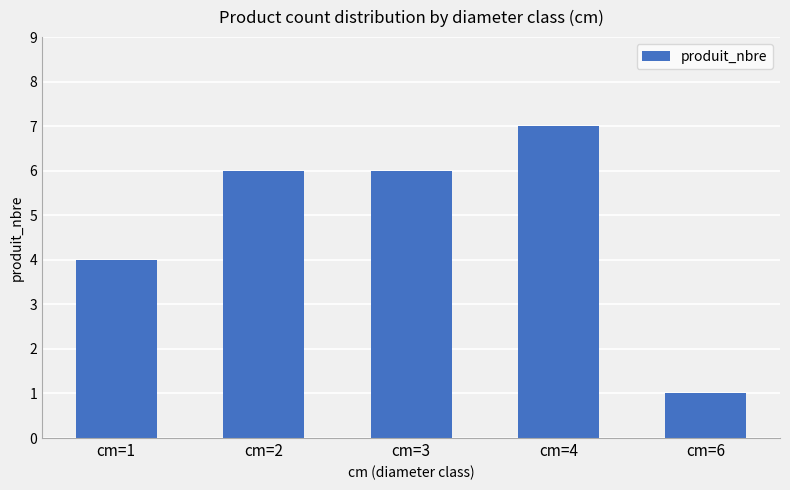

Read the value at cm=4.

7